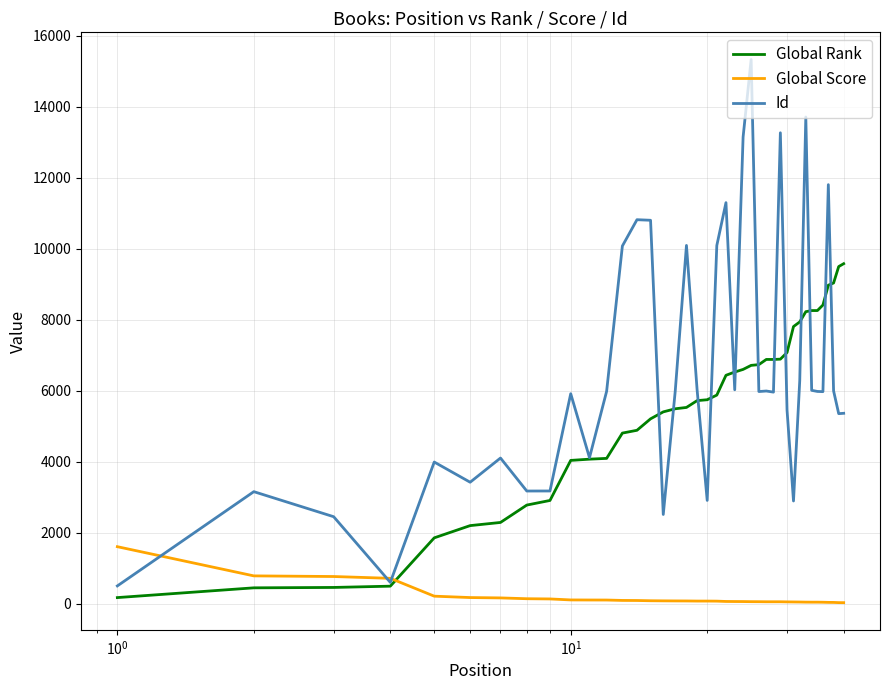

Rank the series by their maximum value, from highest to lowest.

Id, Global Rank, Global Score